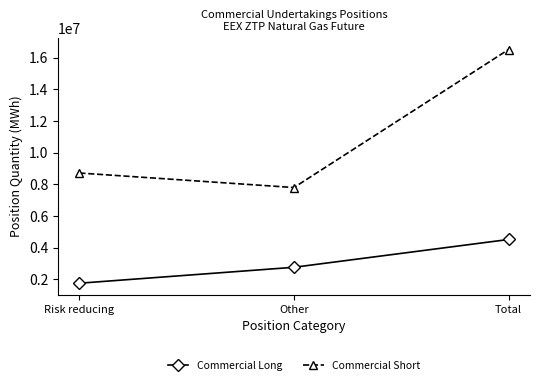

What is the minimum value for Commercial Long?

1756370